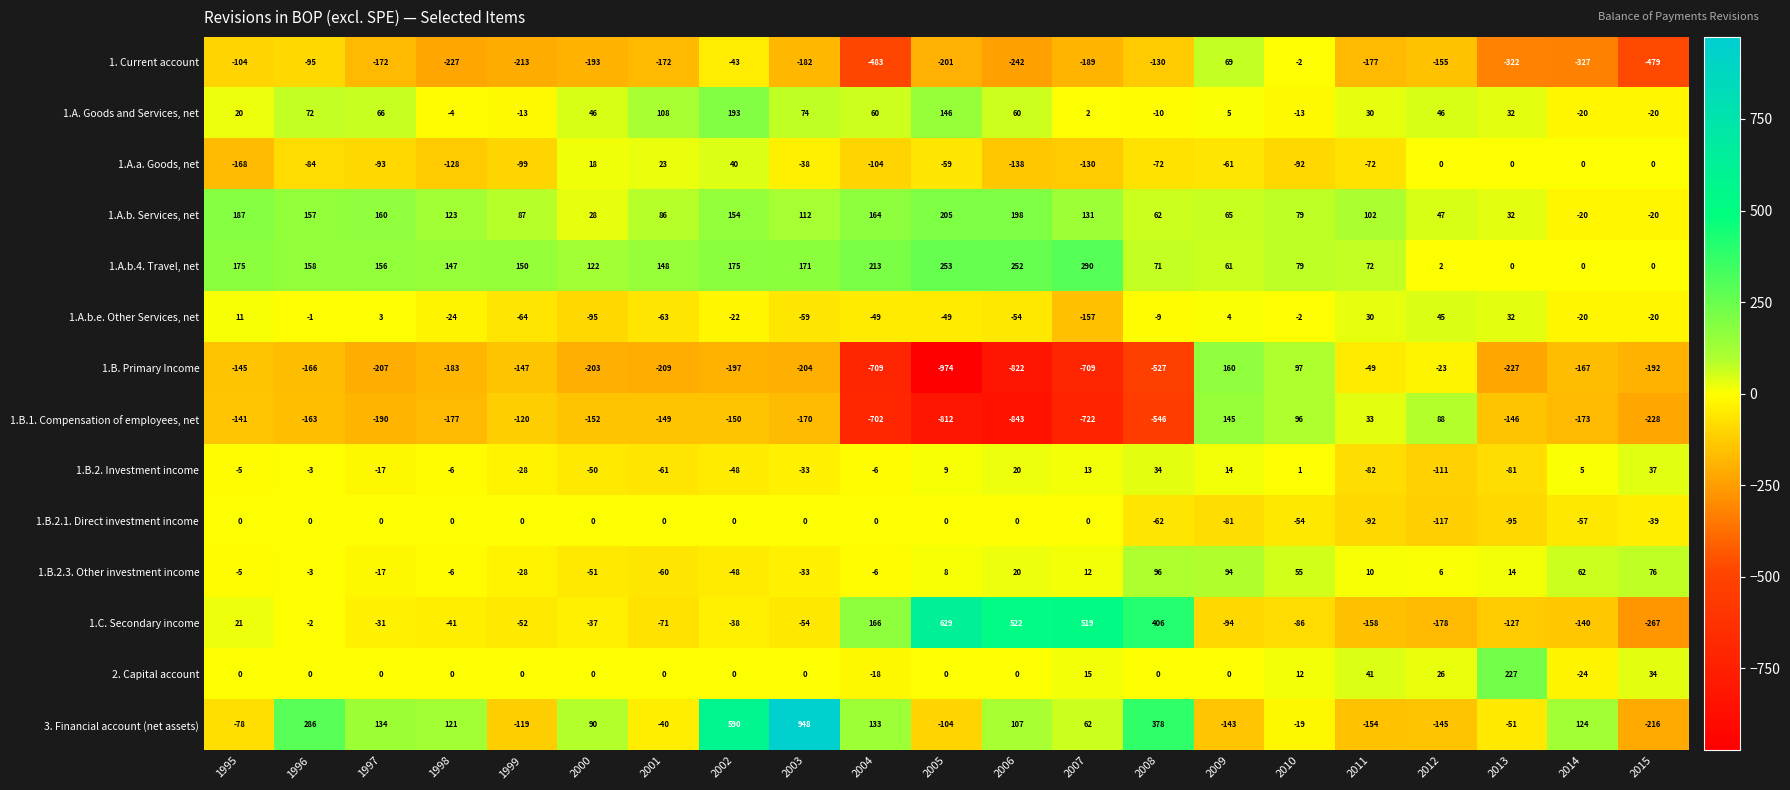

What is the sum of the 1.A.a. Goods, net values at 2015 and 2004?

-104